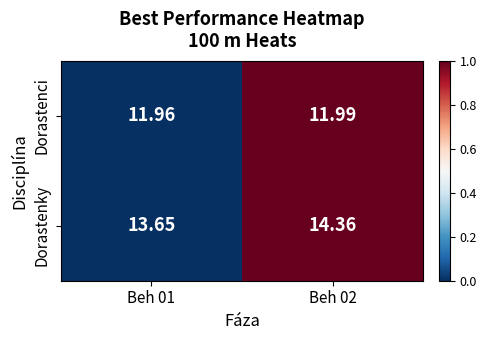

Which series changed the most between Beh 01 and Beh 02?

Dorastenky